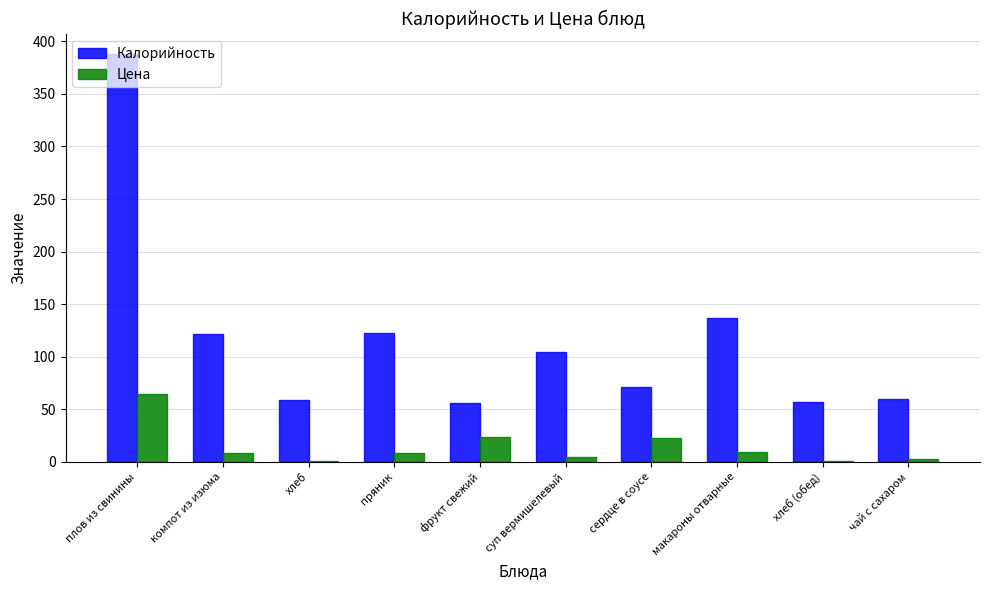

Which series changed the most between фрукт свежий and сердце в соусе?

Калорийность